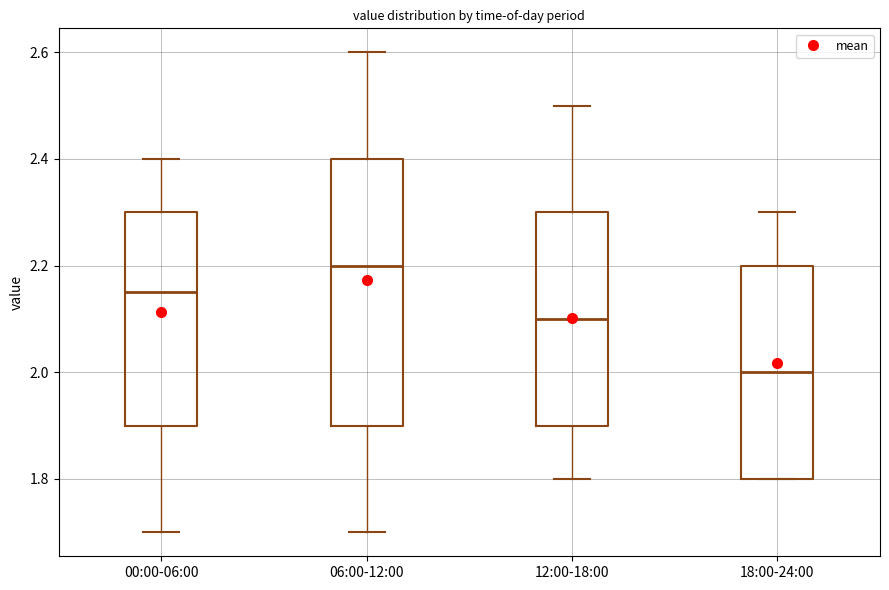

Comparing the boxes themselves (not the whiskers), which one is the tallest?

06:00-12:00